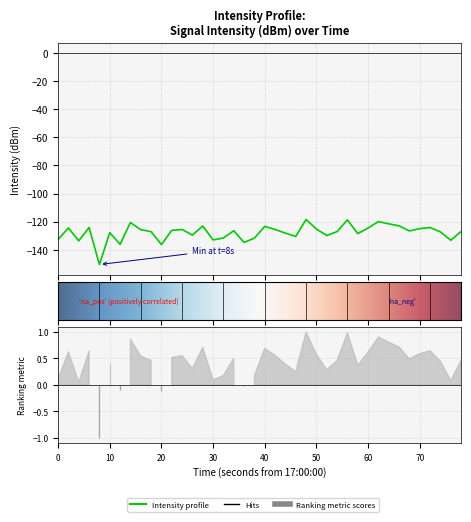

True or false: the data shows -211.4 at 40.

False